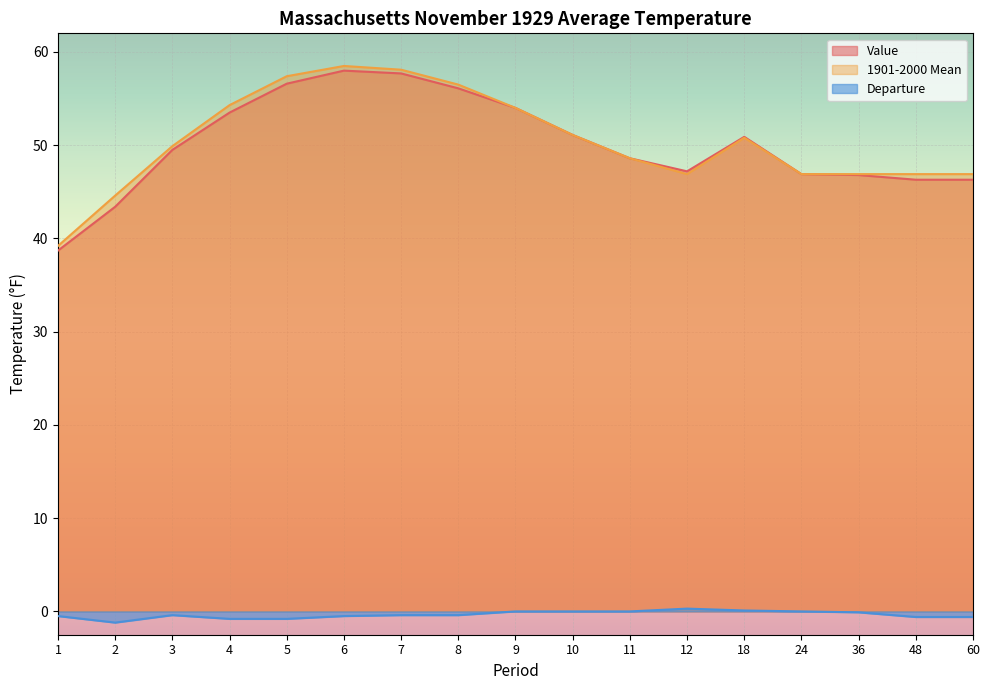

Reading left to right, what are all the values shown in this chart?

Value: 38.7	43.4	49.5	53.5	56.6	58.0	57.7	56.1	54.0	51.1	48.6	47.2	50.9	46.9	46.8	46.3	46.3
1901-2000 Mean: 39.2	44.6	49.9	54.3	57.4	58.5	58.1	56.5	54.0	51.1	48.6	46.9	50.8	46.9	46.9	46.9	46.9
Departure: -0.5	-1.2	-0.4	-0.8	-0.8	-0.5	-0.4	-0.4	0.0	0.0	0.0	0.3	0.1	0.0	-0.1	-0.6	-0.6